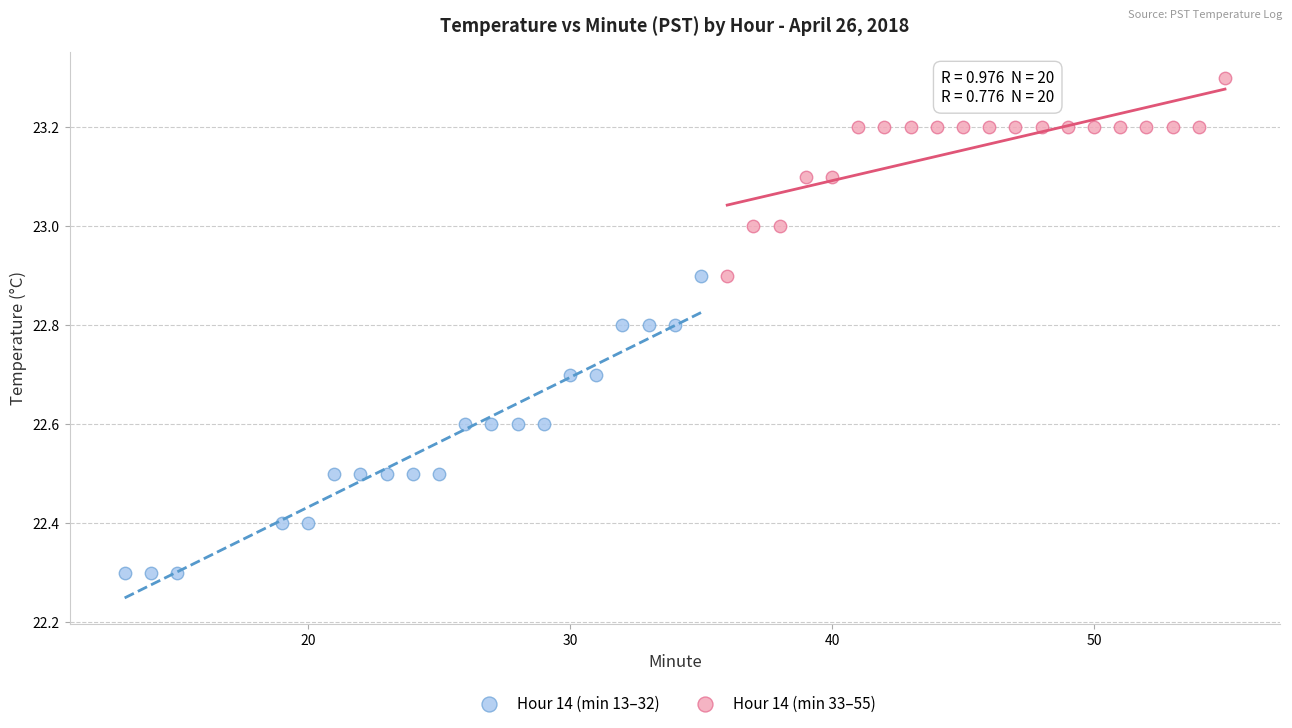

Which series contains the lowest Y value?

Hour 14 (min 13–32)